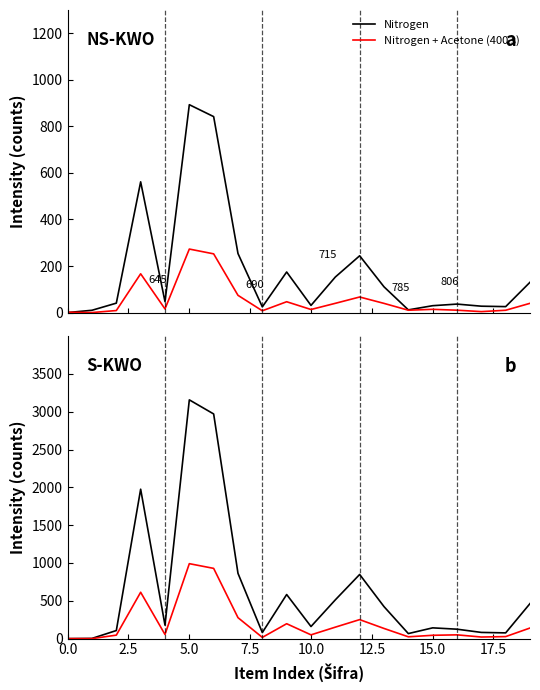

What is the spread (max minus min) of values at 9?

386.0